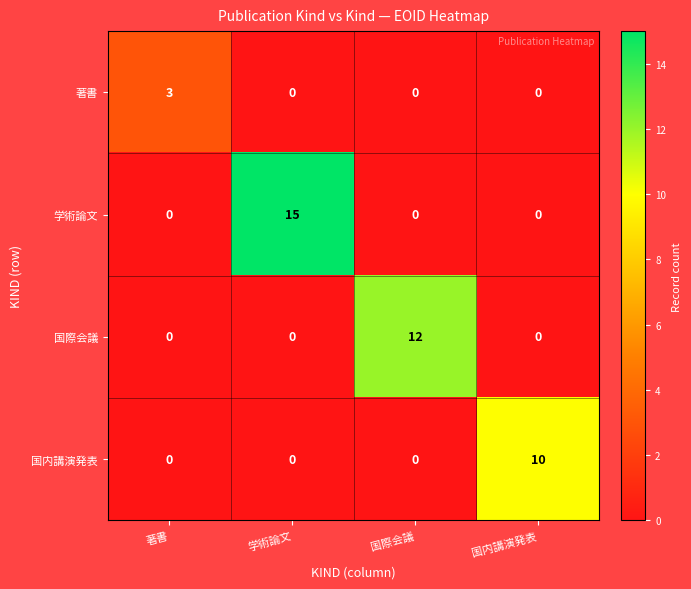

List the series in order of their peak value, lowest first.

著書, 国内講演発表, 国際会議, 学術論文